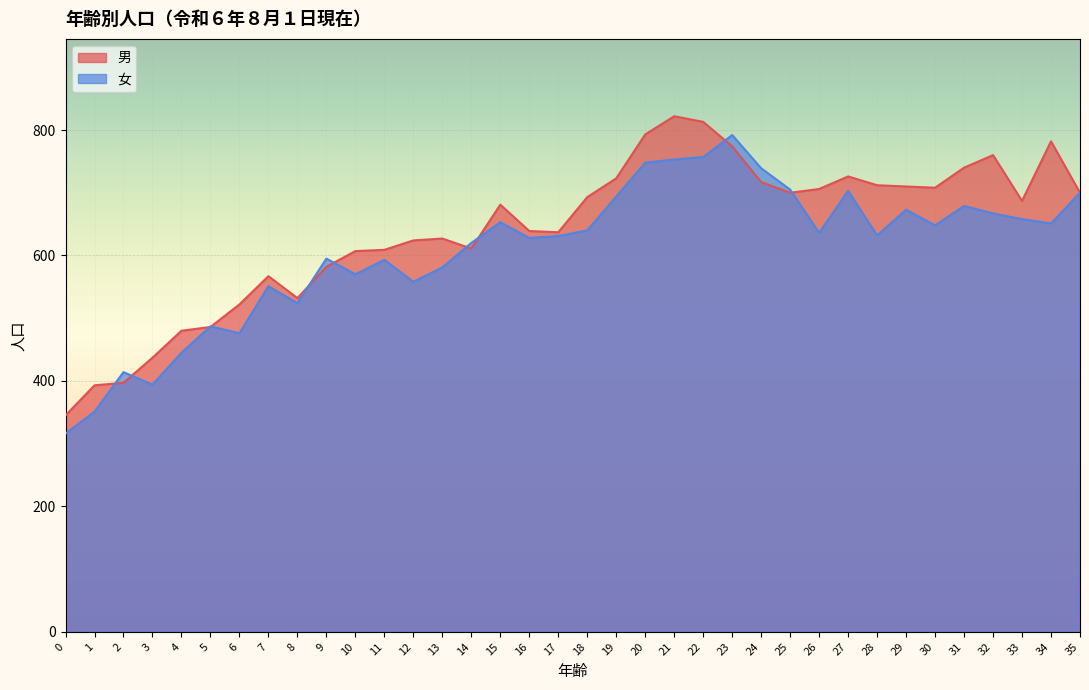

What are all the series names shown in the legend?

男, 女